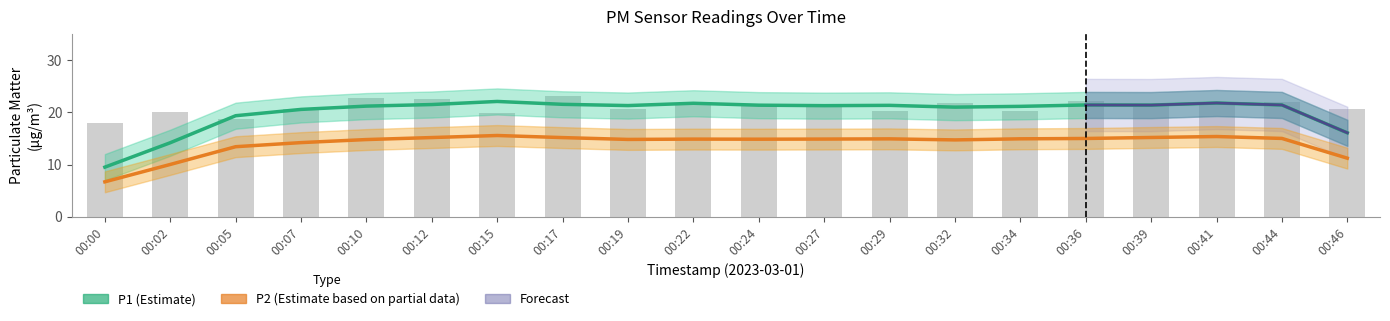

The value at 00:44 is 7.3. True or false?

False